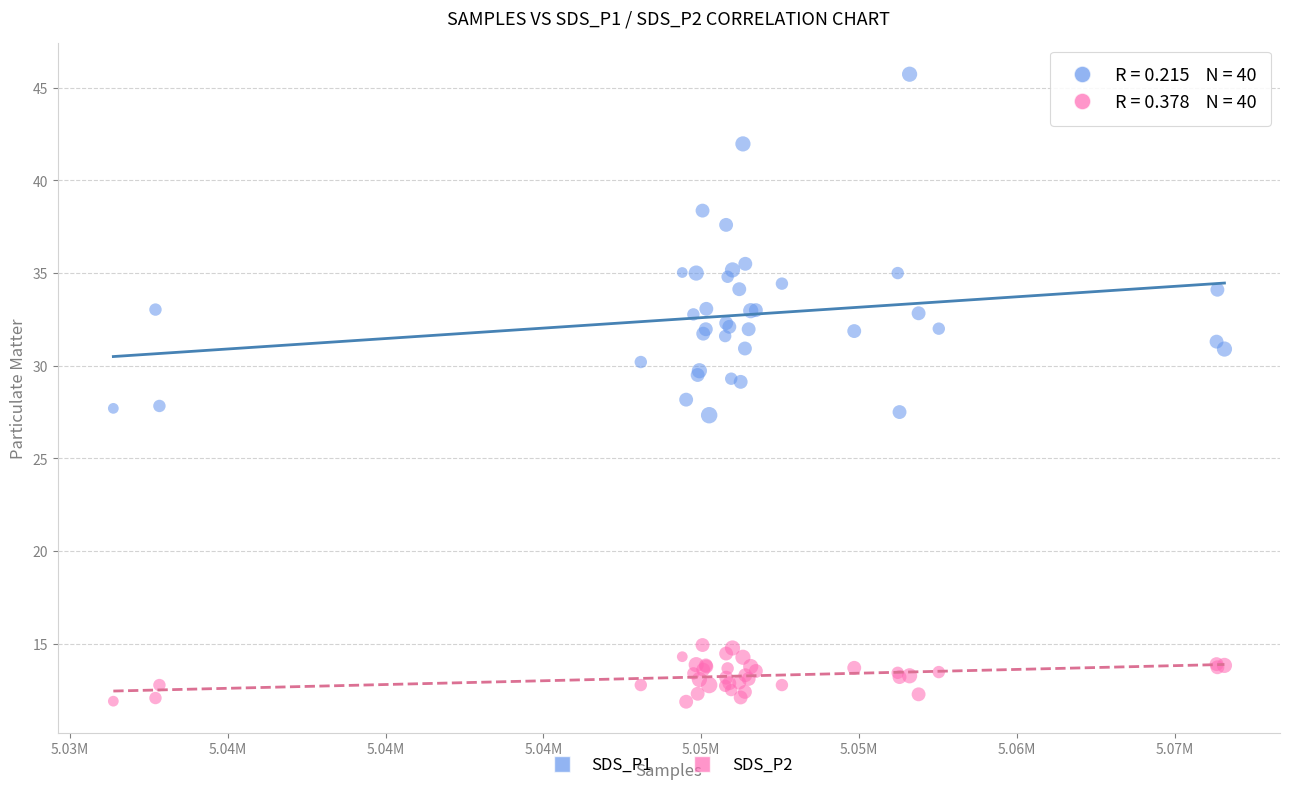

What is the X range (max minus min) for the scatter plot?

35202.0